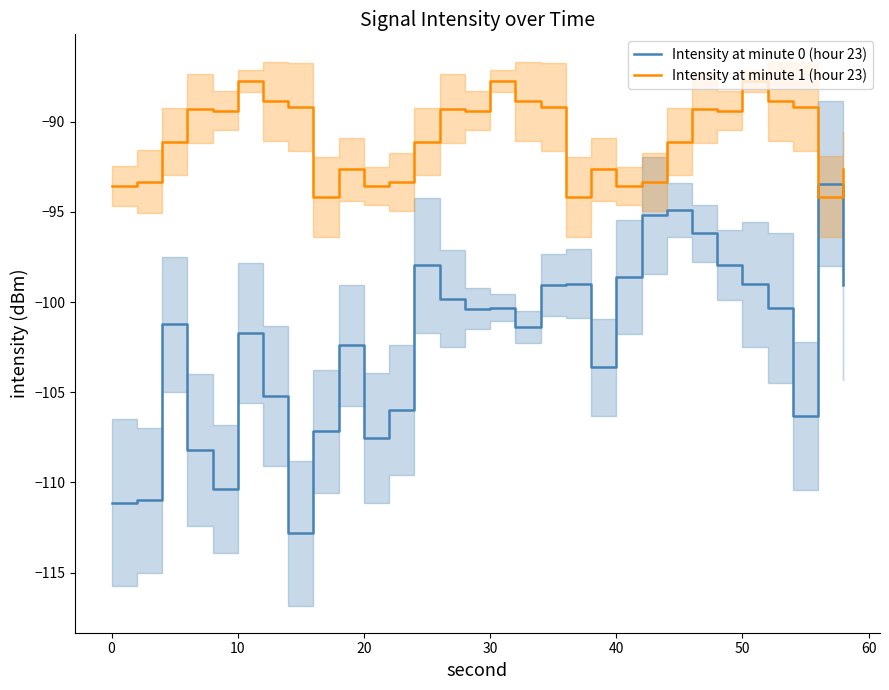

What is the minimum value for Intensity at minute 1 (hour 23)?

-94.2